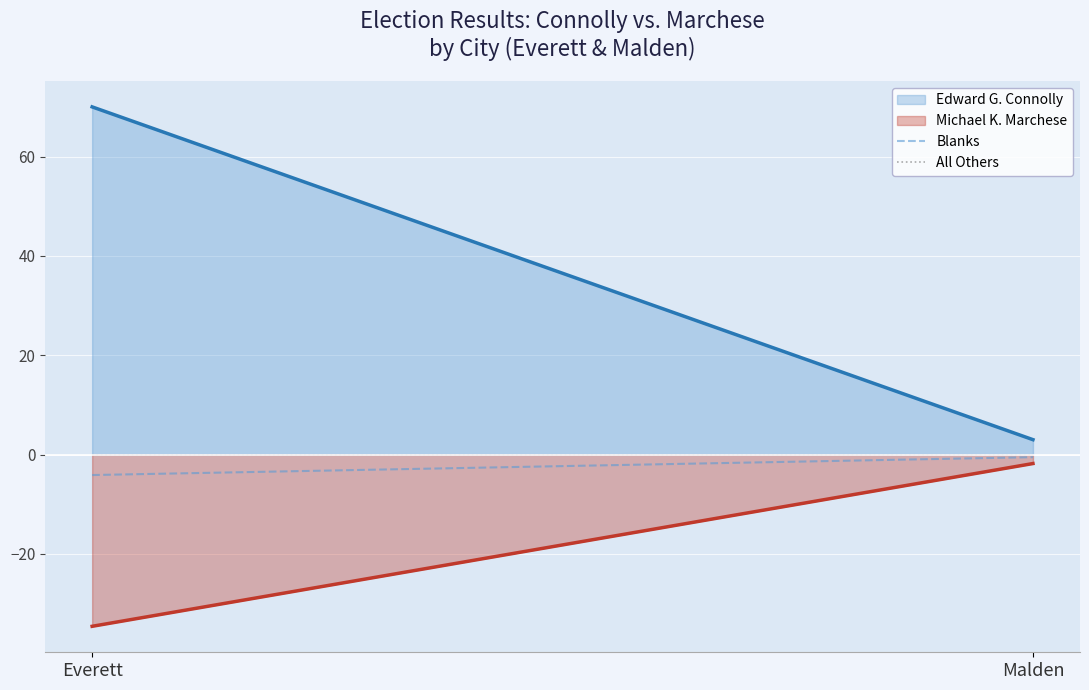

Does the chart display data point markers on the line(s)?

No